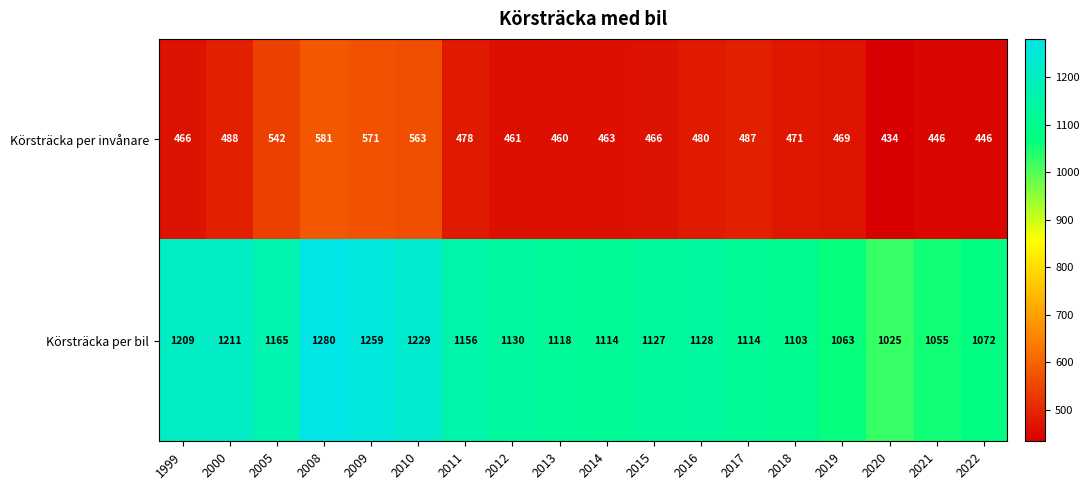

How many categories are shown in the chart?

18